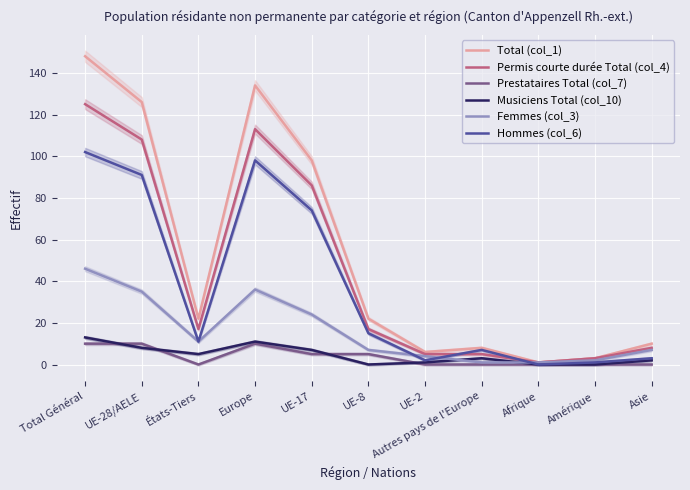

Is the value of Hommes (col_6) at UE-28/AELE greater than the value of Femmes (col_3) at Asie?

Yes